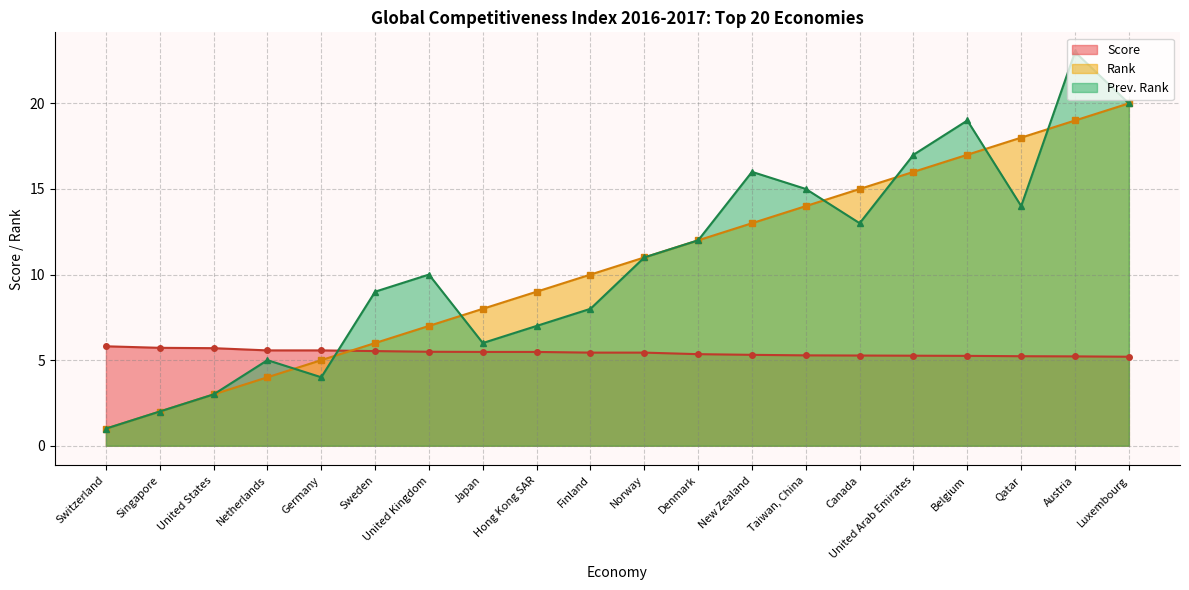

Which has a higher value, Switzerland or New Zealand?

Switzerland